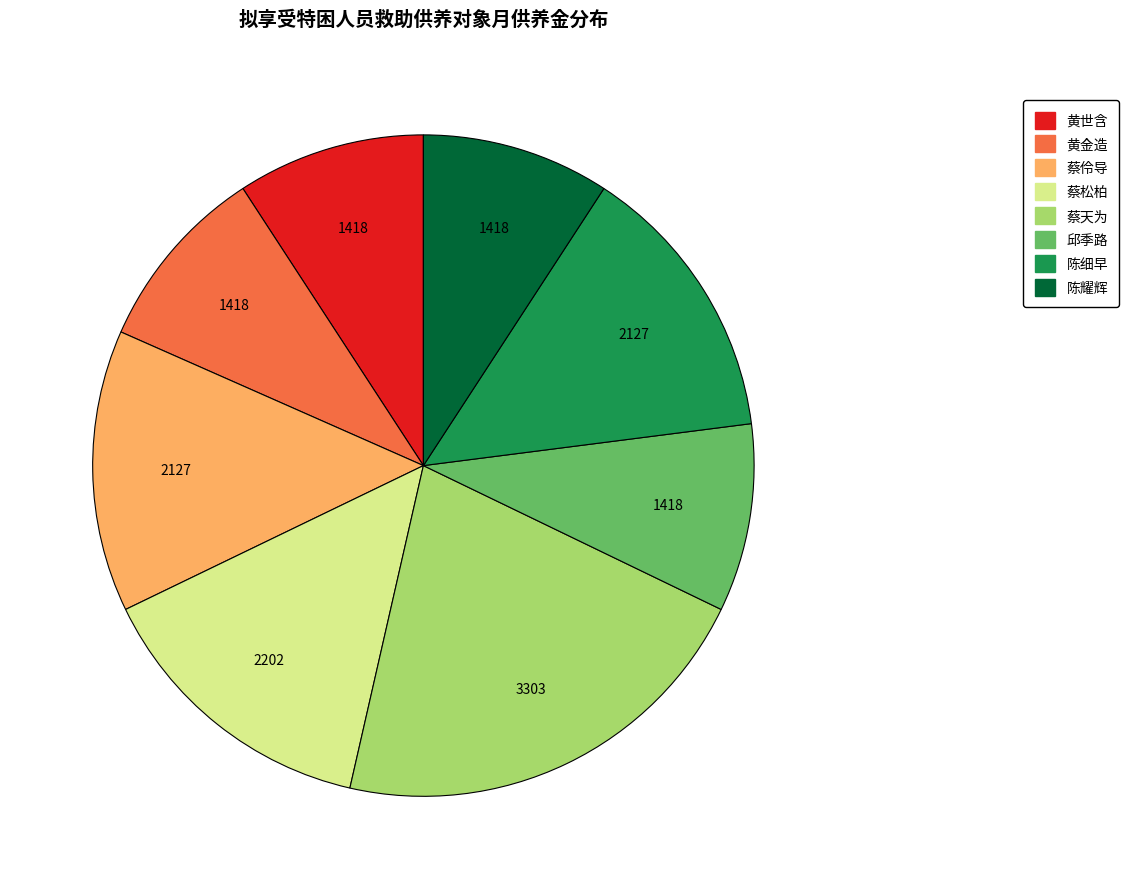

The 黄金造 slice represents 21% of the pie. True or false?

False